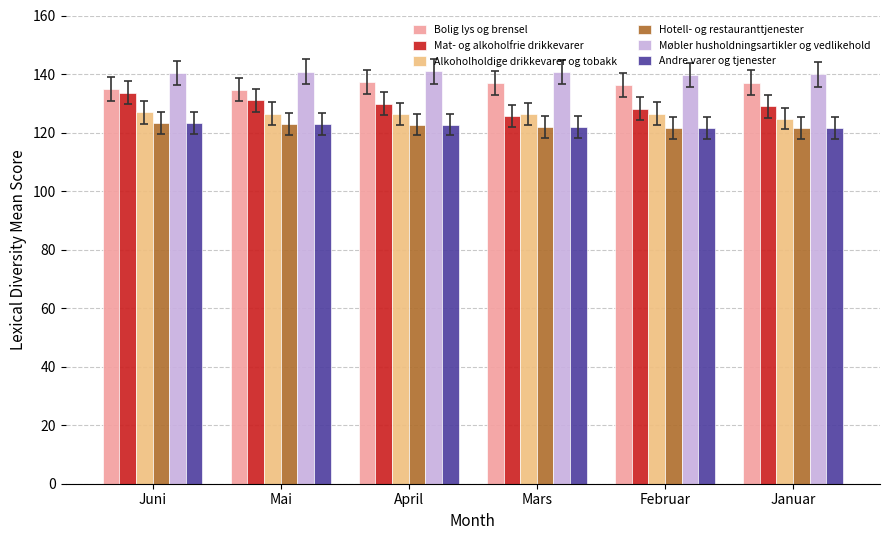

What is the approximate value of Hotell- og restauranttjenester at April?

122.7